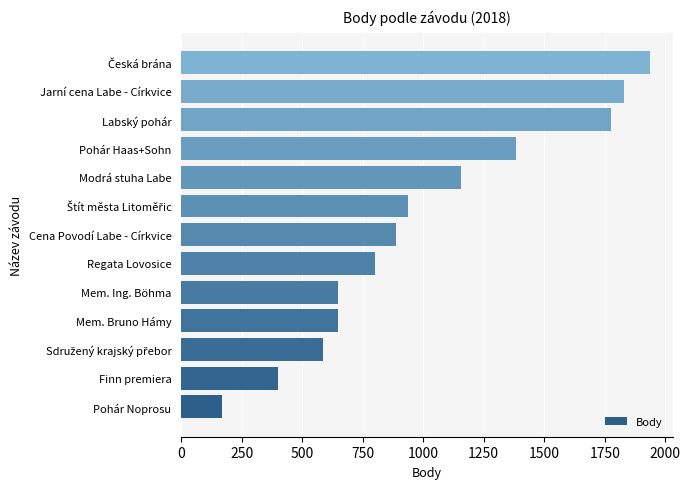

What is the sum of all values?

13150